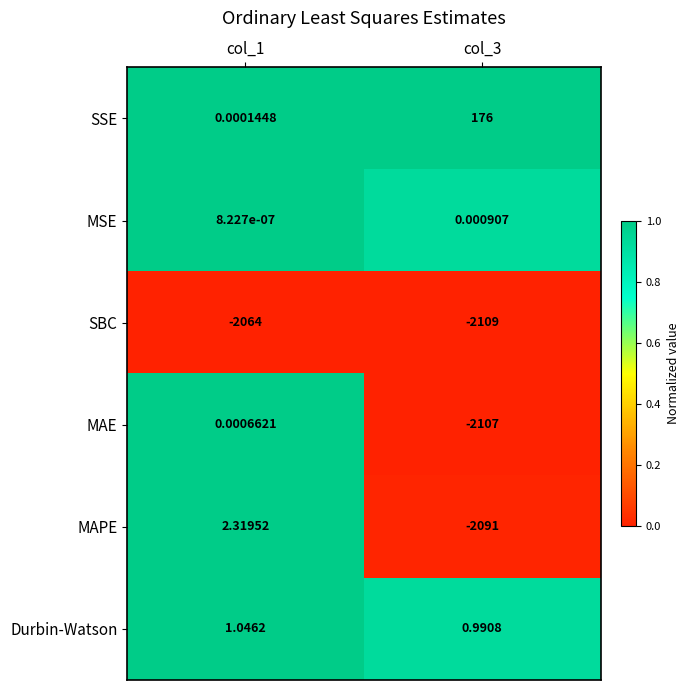

Is the value of MSE at col_3 greater than the value of MAPE at col_3?

Yes